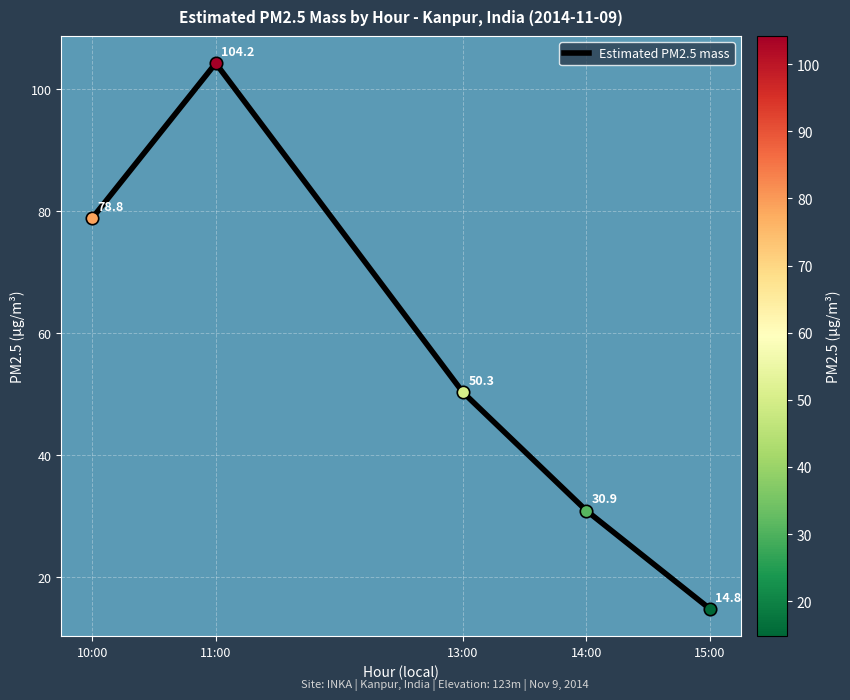

What is the change in value from 13:00 to 14:00?

-19.4